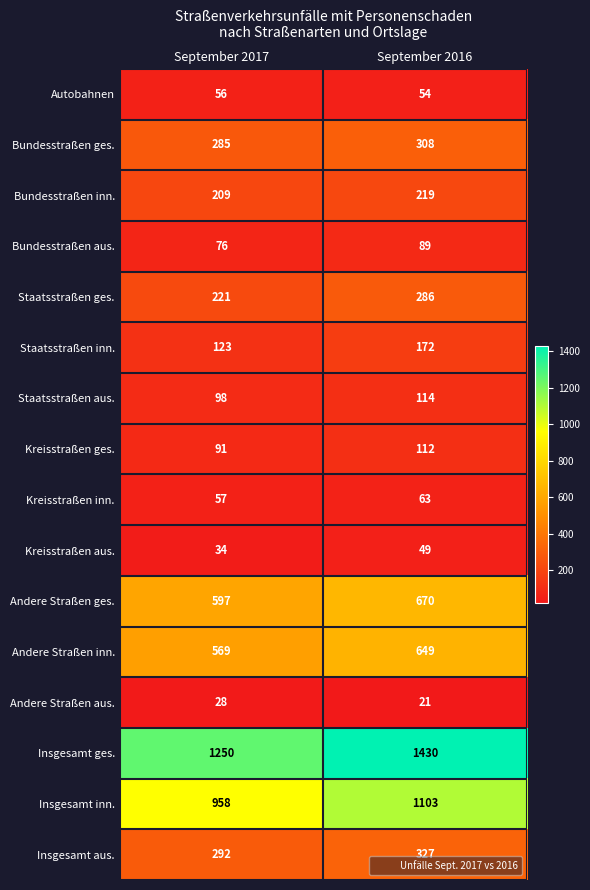

How many distinct data groups are displayed?

16